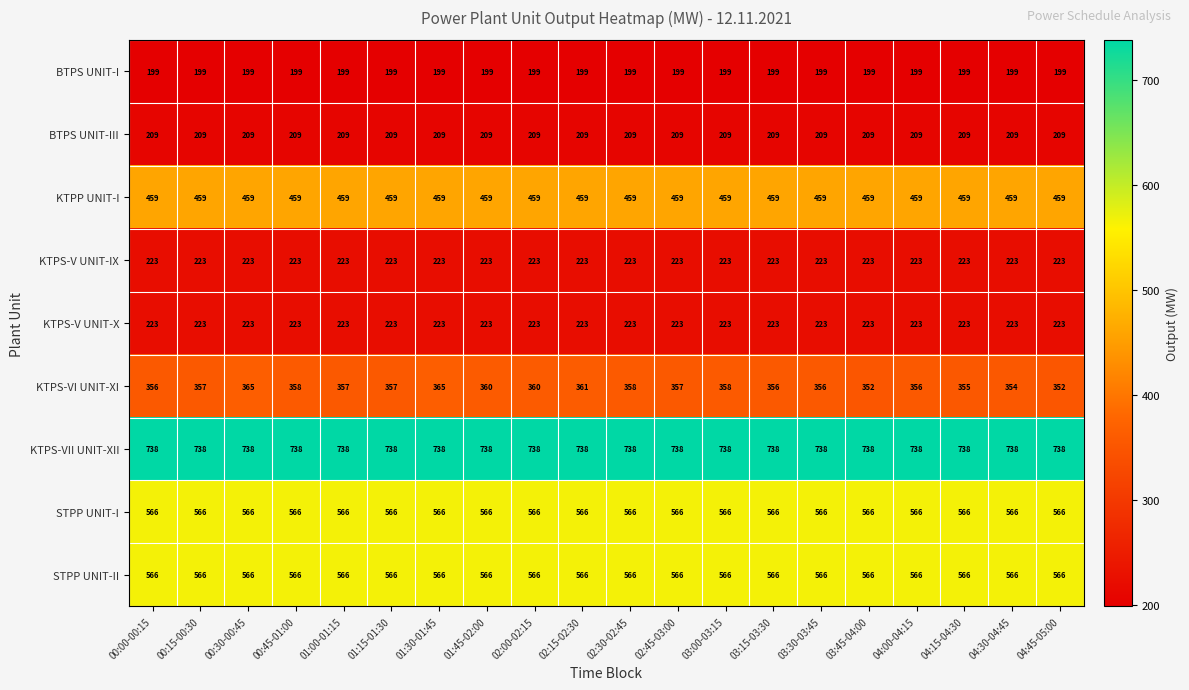

What is the approximate value of KTPS-VII UNIT-XII at 00:30-00:45?

738